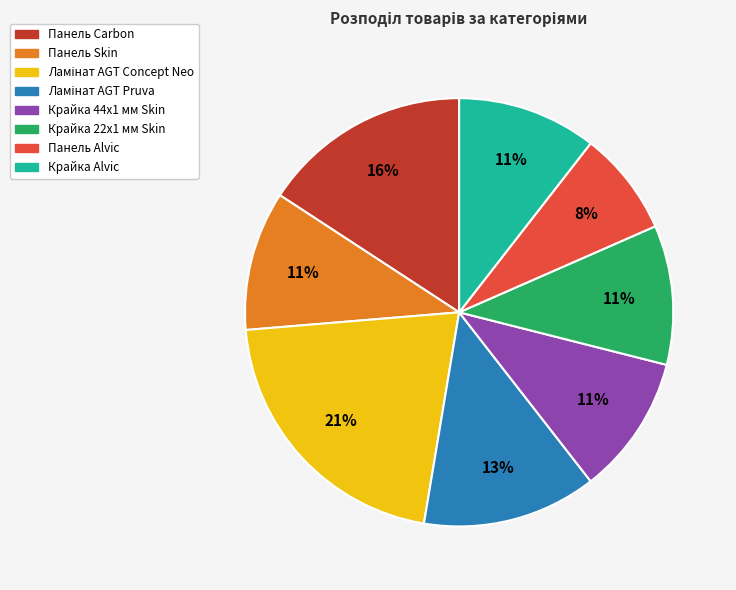

What percentage is the Панель Carbon slice, to the nearest percent?

16%